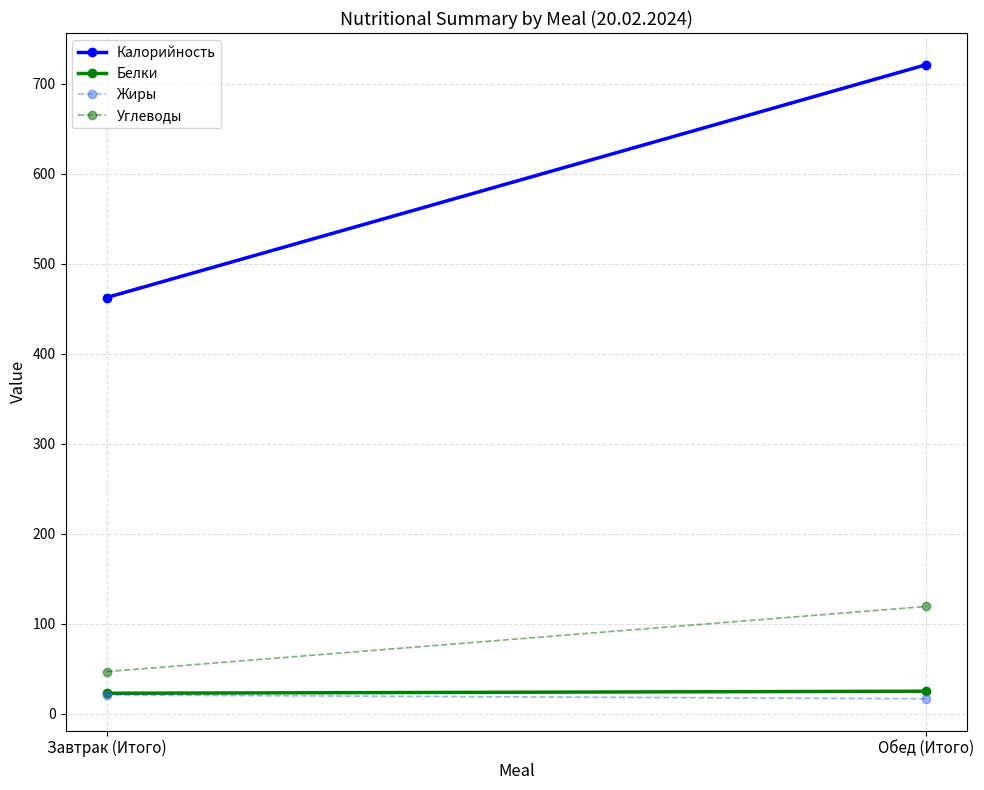

Where does the Жиры series first go above 20?

Завтрак (Итого)